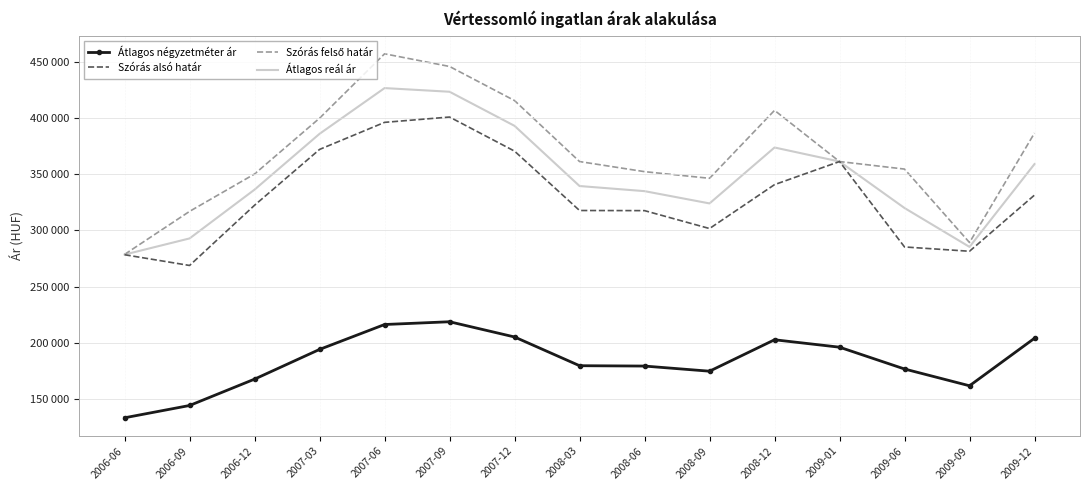

Reading right to left, extract all data points from this chart.

Átlagos négyzetméter ár: 204107	161868	176782	196163	202759	174826	179392	179704	205242	218778	216319	194183	167778	144346	133419
Szórás alsó határ: 331358	281433	285251	361168	340646	301620	317533	317655	370421	400734	395994	371941	322336	268794	278330
Szórás felső határ: 386502	289191	354471	361168	406658	346270	352183	361153	415359	445672	456924	399709	350104	316882	278638
Átlagos reál ár: 358930	285312	319861	361168	373652	323945	334858	339404	392890	423203	426459	385825	336220	292838	278484